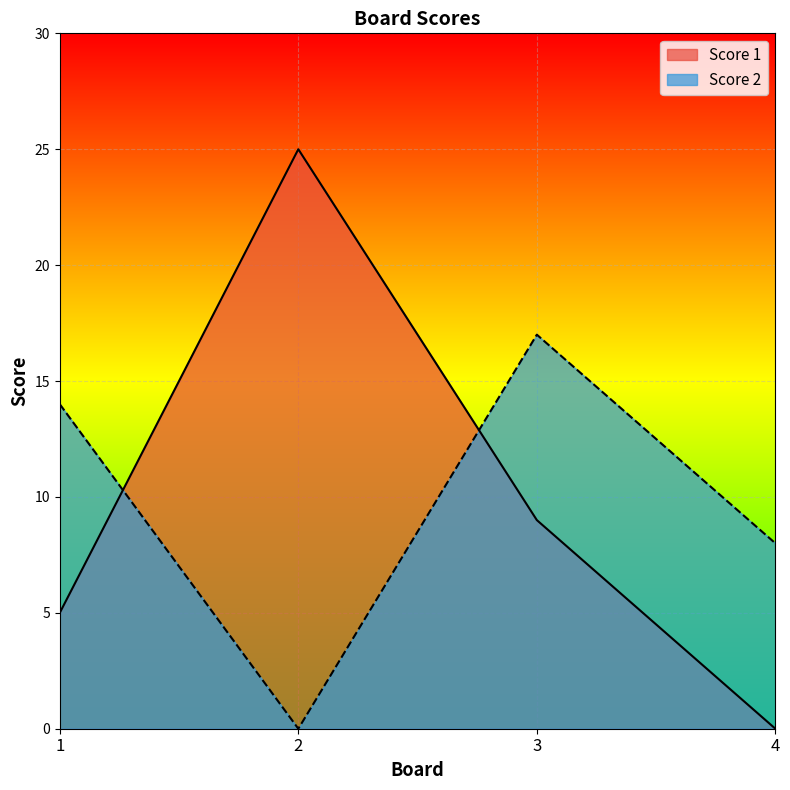

How many interior local peaks does the Score 1 series have?

1